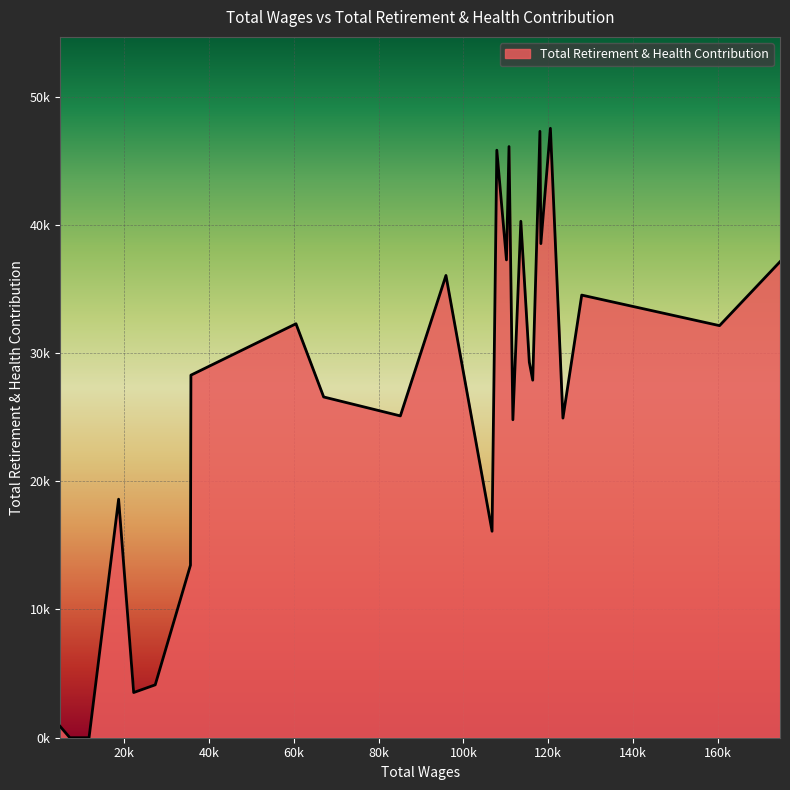

How many interior local peaks (higher than both neighbors) does the data have?

9